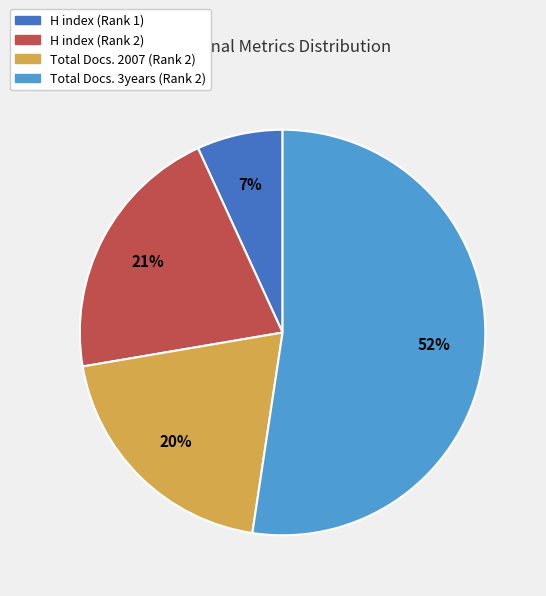

Rank the categories by value from highest to lowest.

Total Docs. 3years (Rank 2), H index (Rank 2), Total Docs. 2007 (Rank 2), H index (Rank 1)